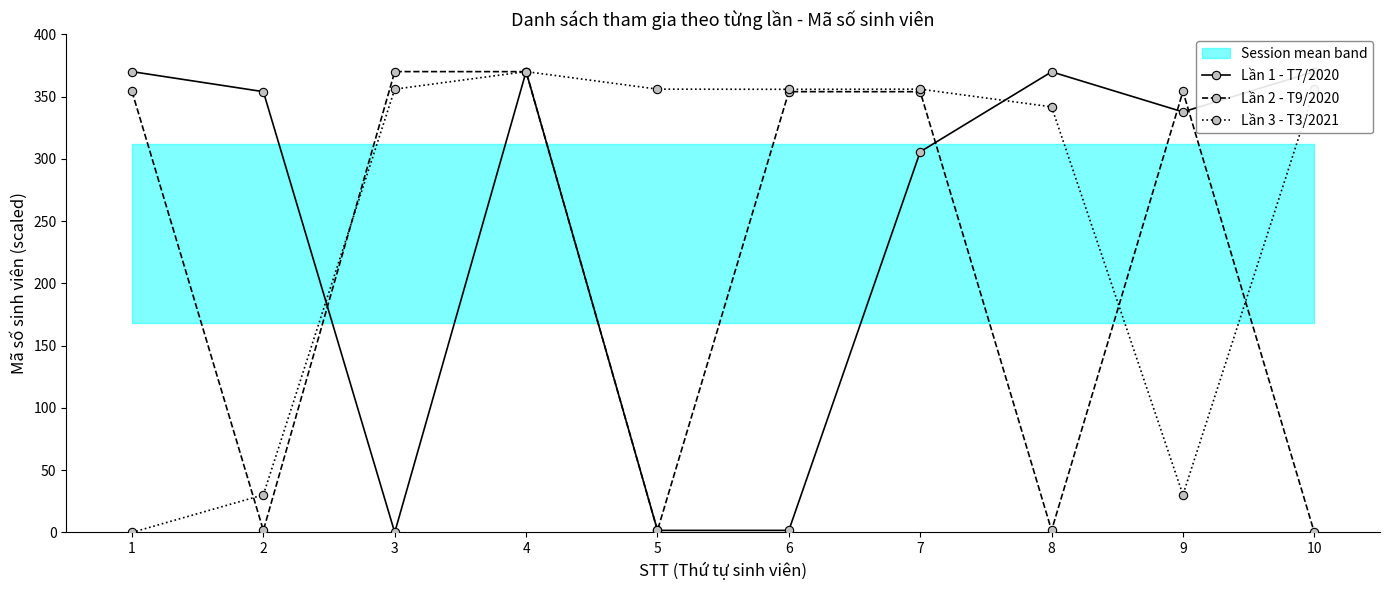

True or false: Lần 2 - T9/2020 has a value of 0.9 at 5.

False